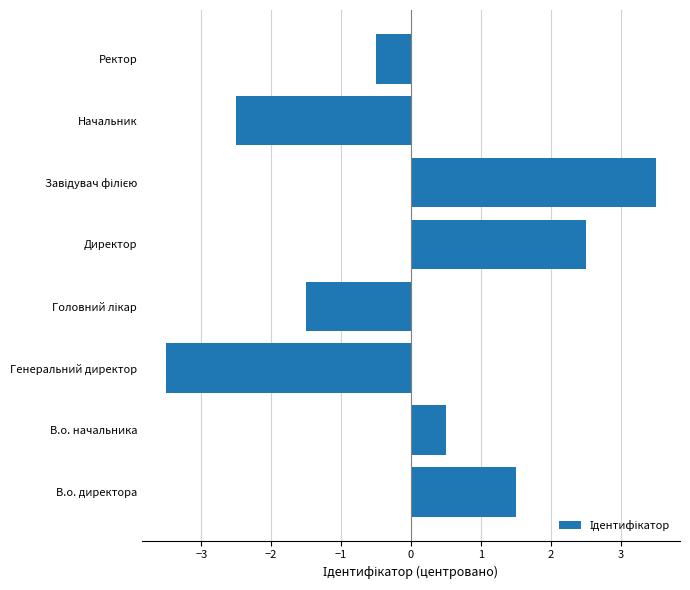

True or false: the data shows -2.5 at Начальник.

True